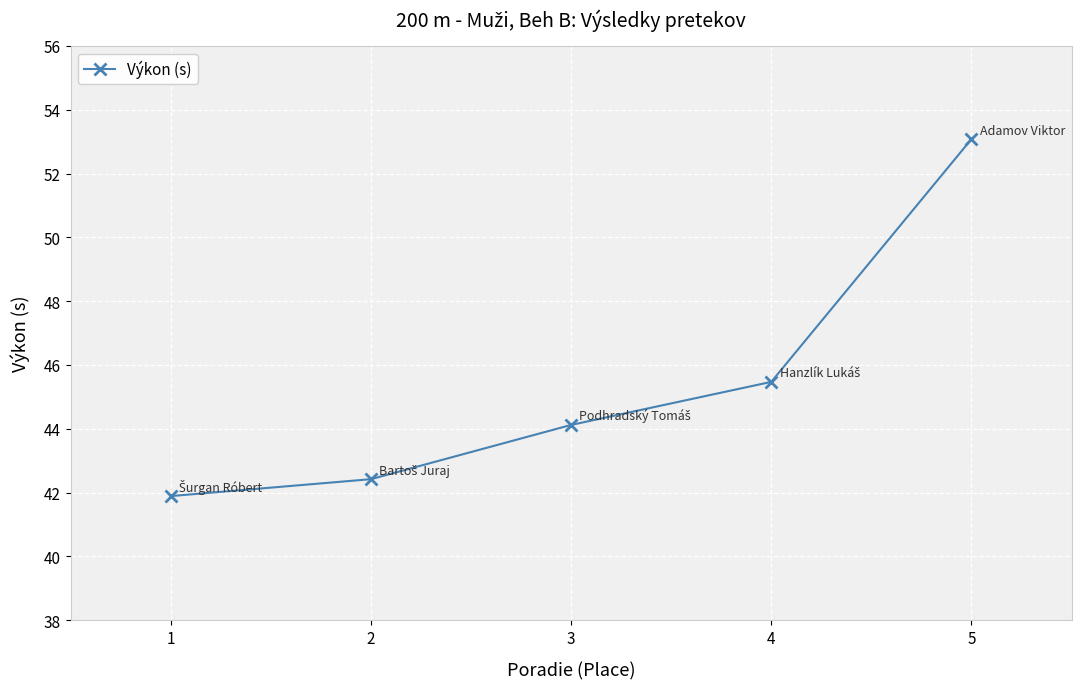

Rank the categories by value from lowest to highest.

1, 2, 3, 4, 5